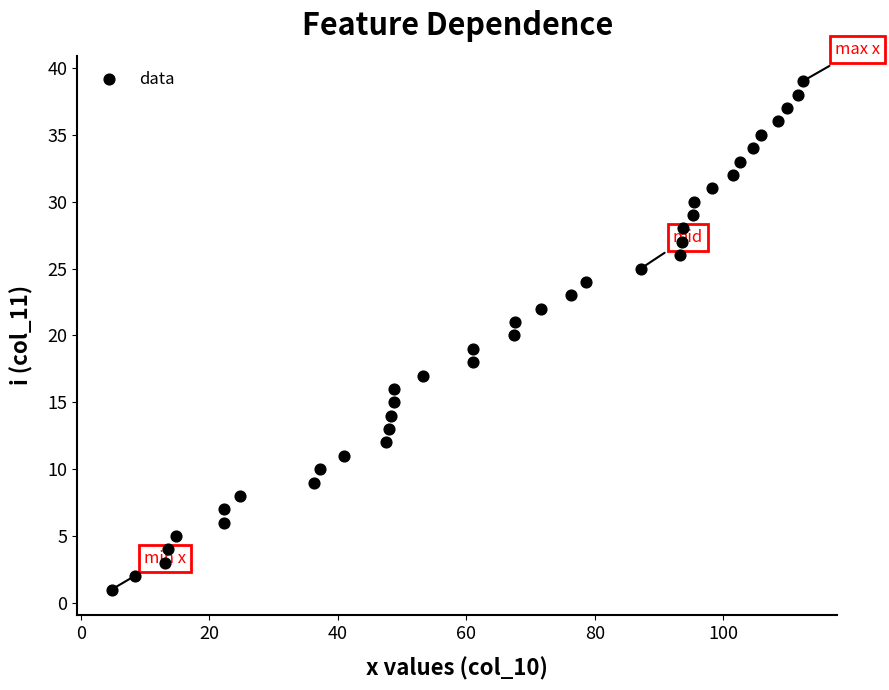

What is the range of Y values (max minus min)?

38